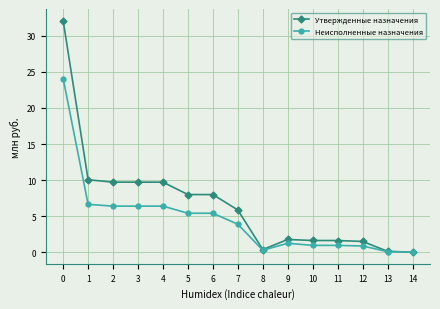

What is the approximate value of Утвержденные назначения at 1?

10.0